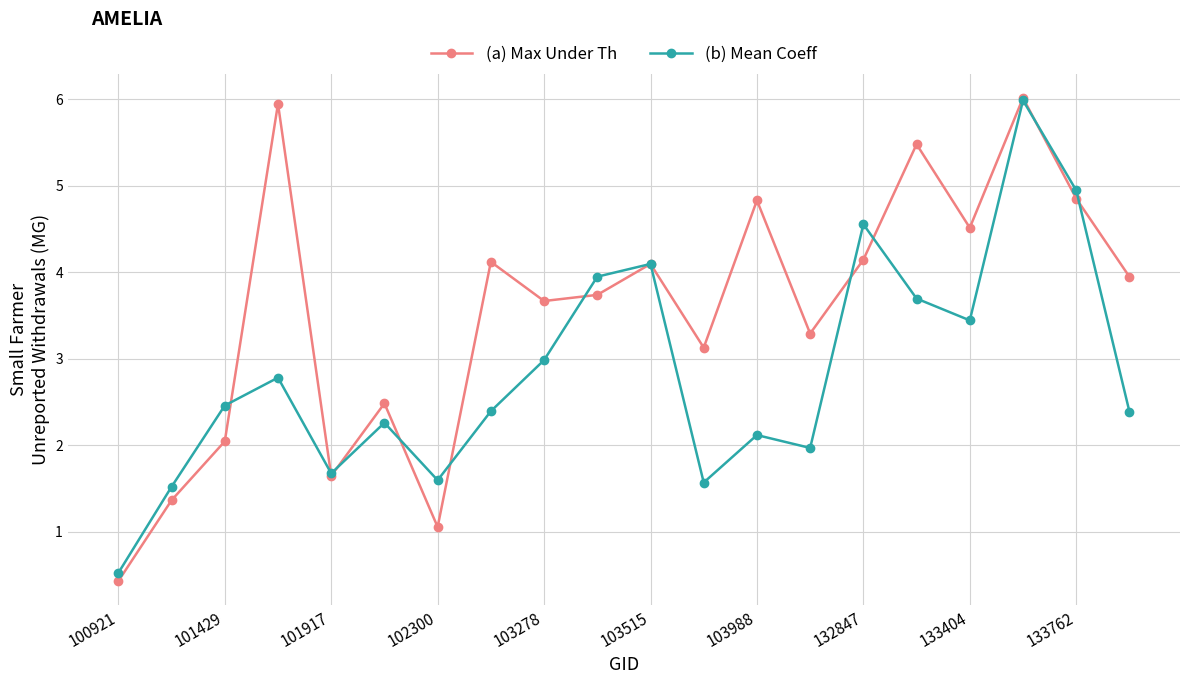

Which series has the largest range (max minus min)?

(a) Max Under Th